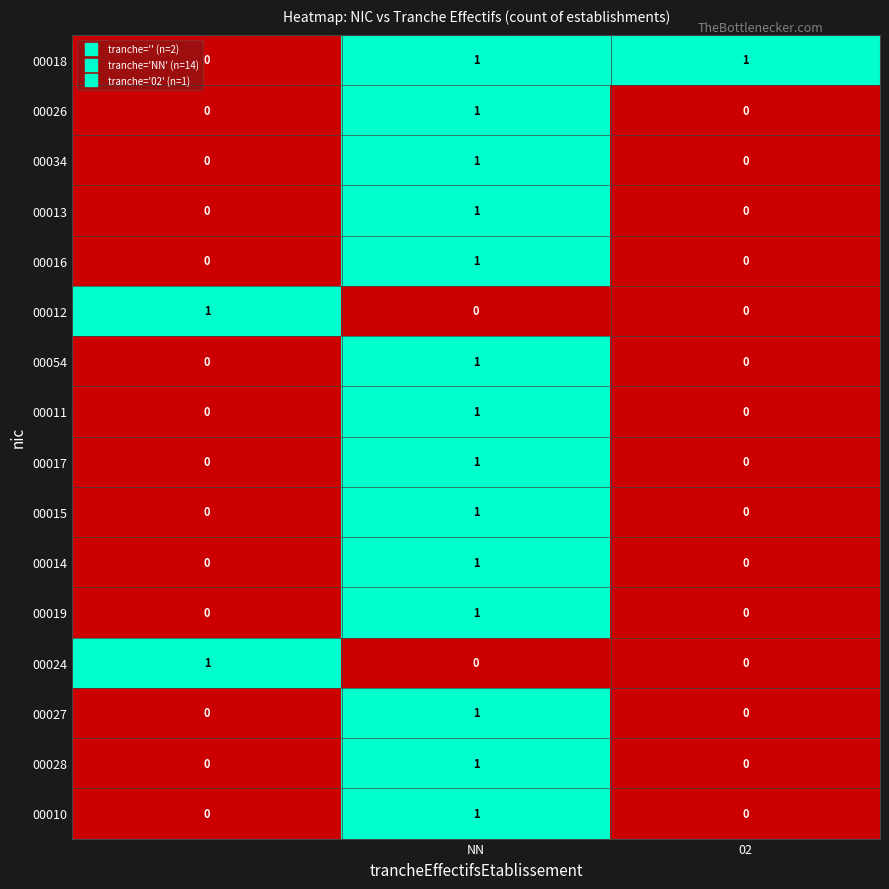

At how many categories does at least one series exceed 0?

3